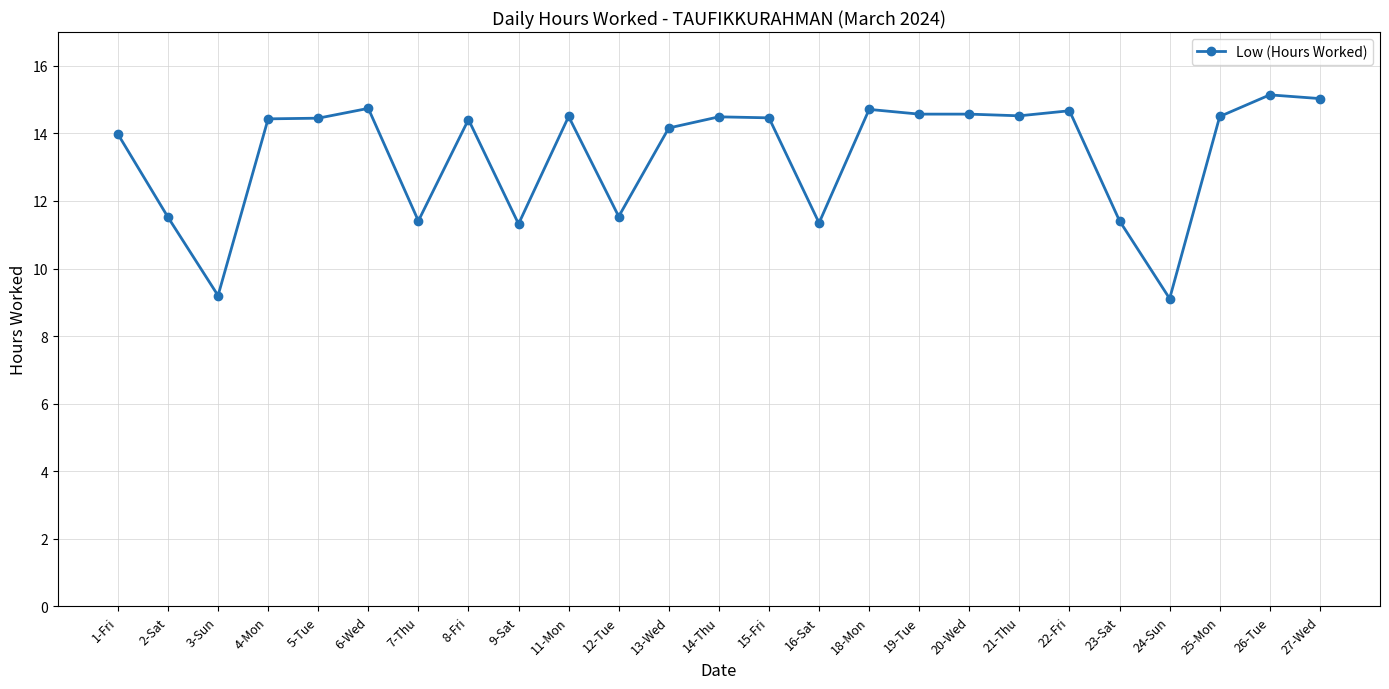

True or false: there are more than 2 points higher than both neighbors.

True